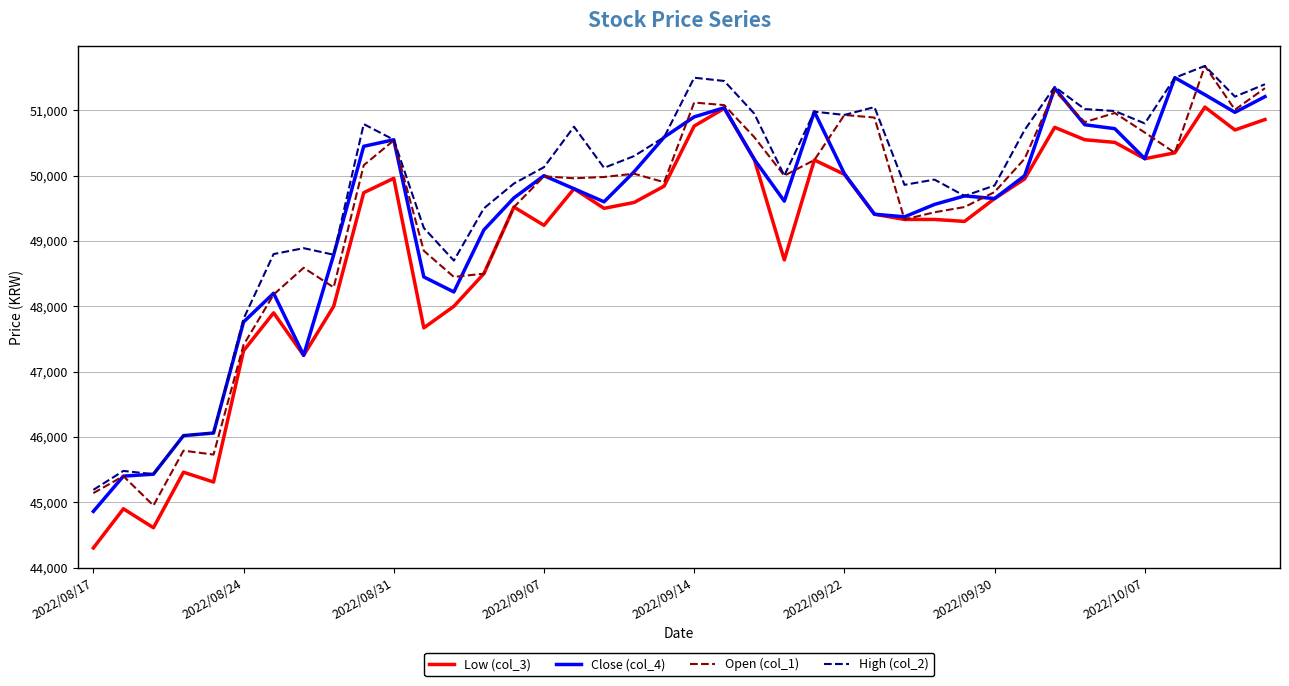

What is the maximum value for Open (col_1)?

51680